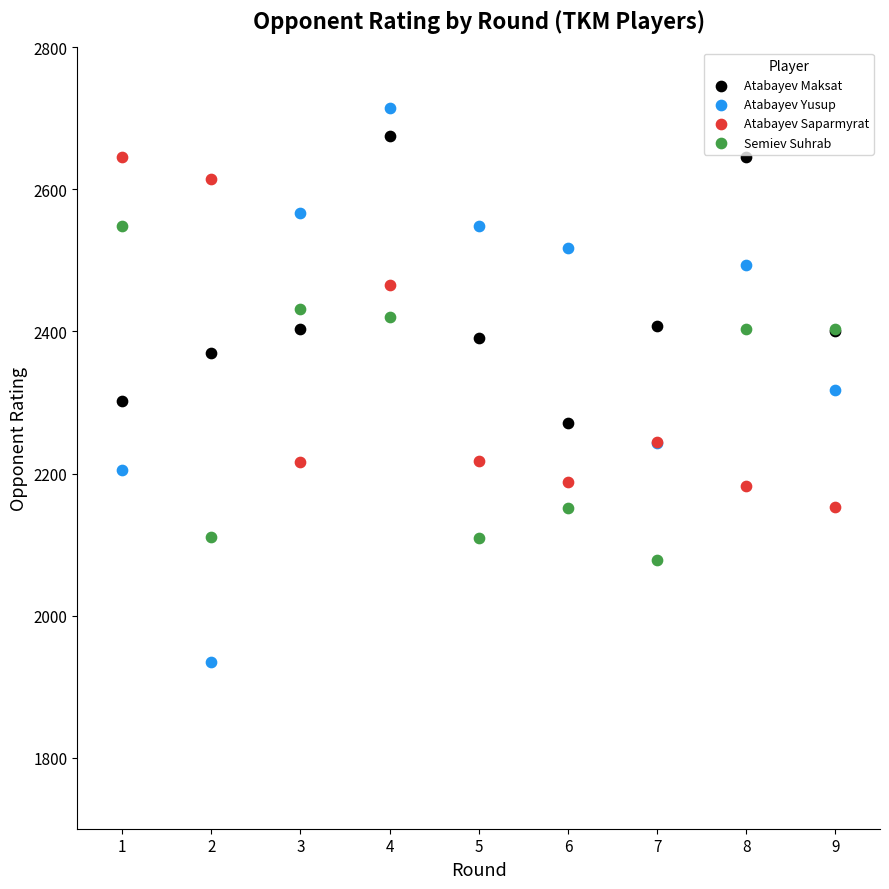

Which series has the widest spread of Y values?

Atabayev Yusup